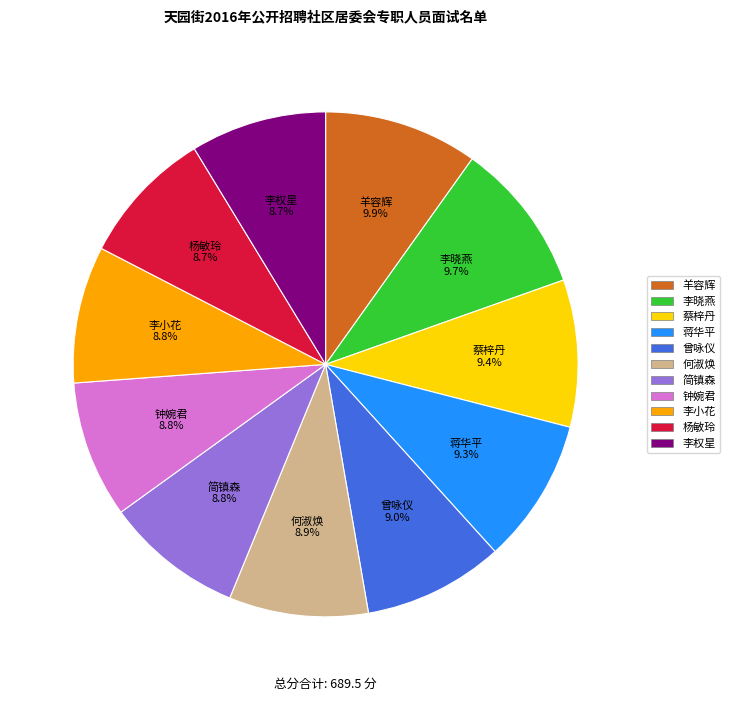

True or false: 杨敏玲 accounts for 9% of the total.

True